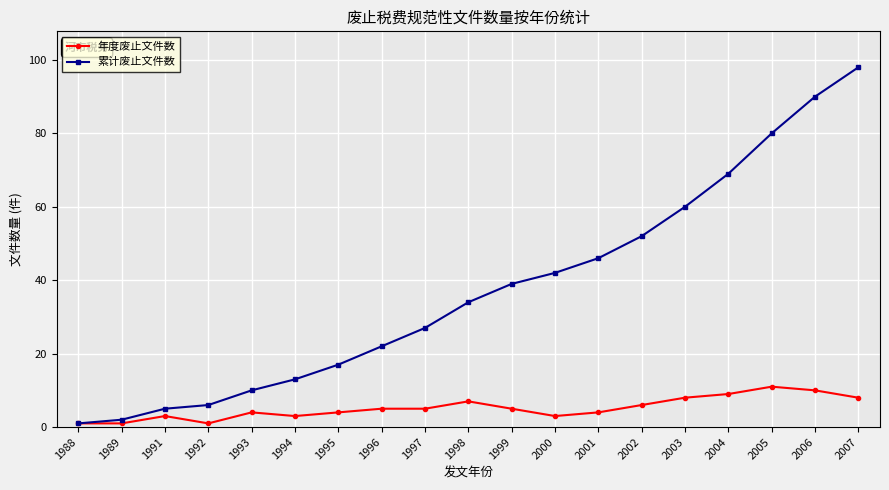

List the series in order of their peak value, lowest first.

年度废止文件数, 累计废止文件数